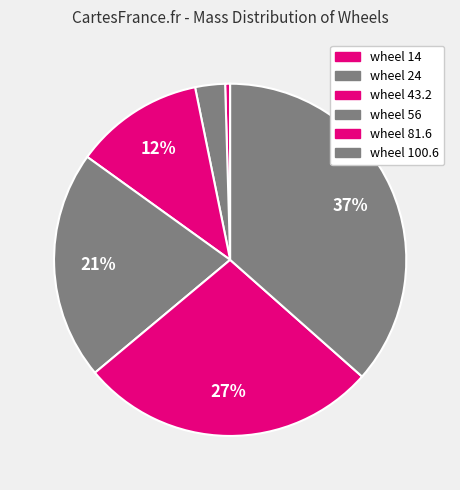

Which slice is the largest?

wheel 100.6